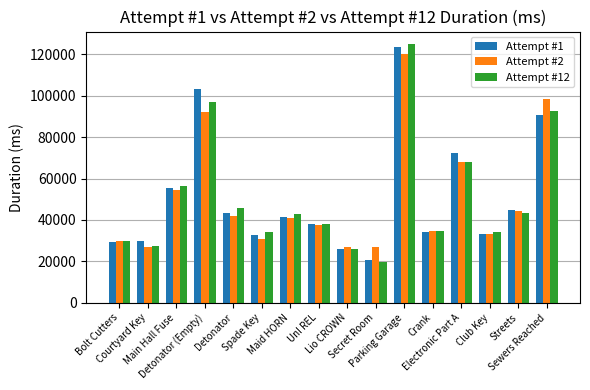

What is the lowest value of the Attempt #2 series?

26917